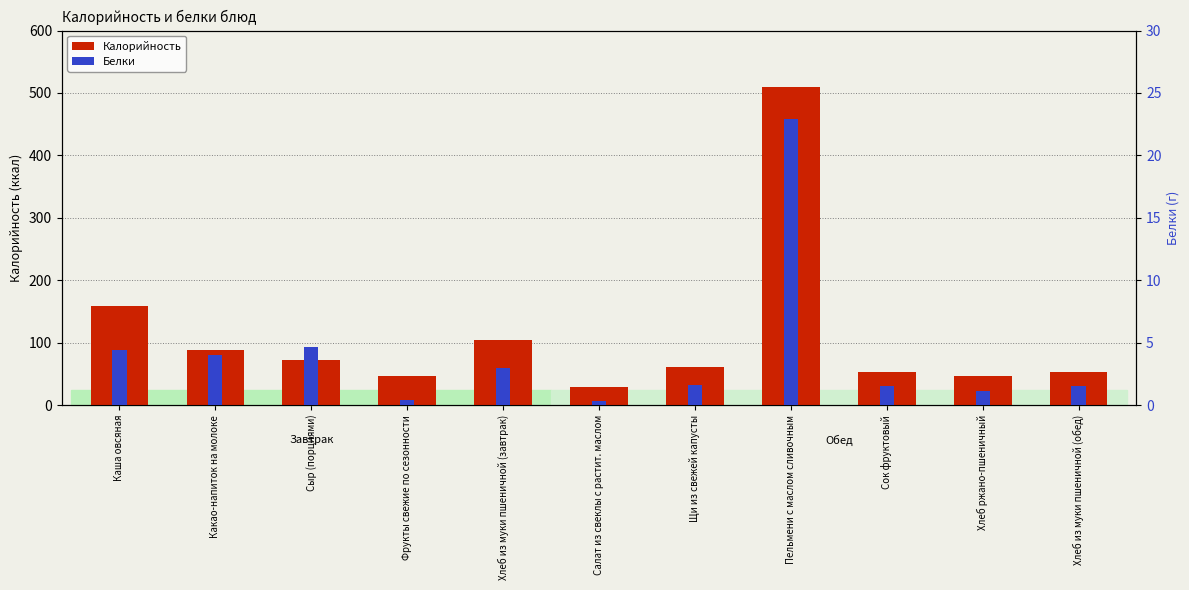

The Белки series shows 1.5 at Хлеб из муки пшеничной (обед). True or false?

True